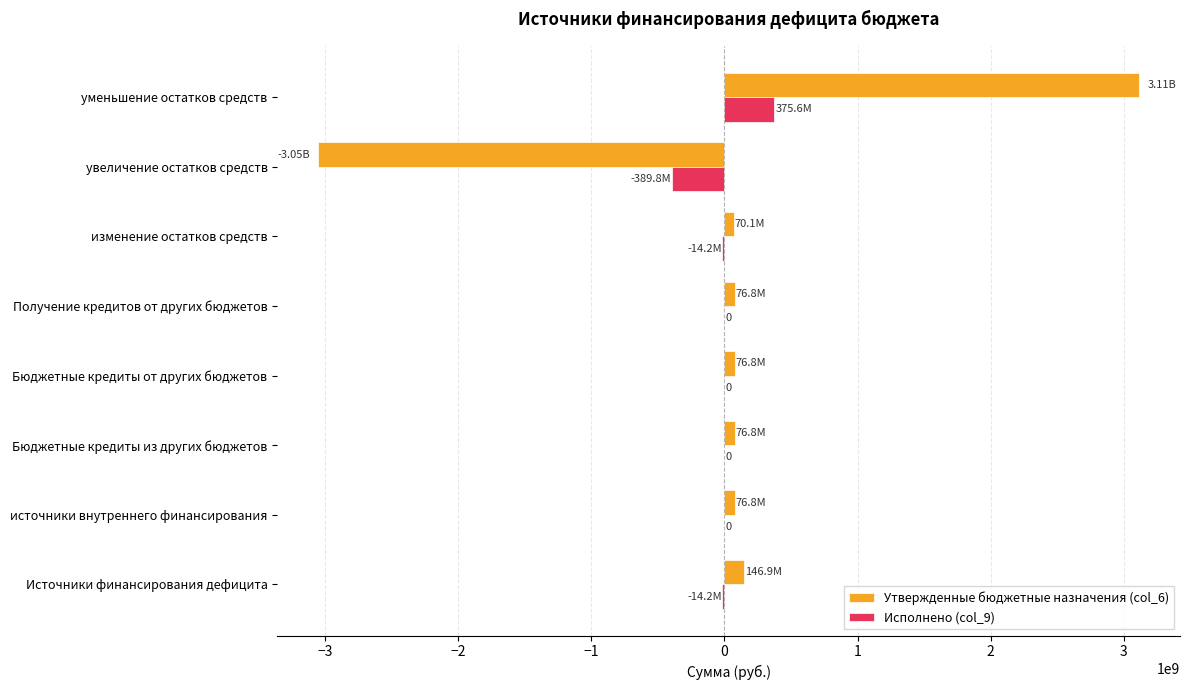

Count the number of data series in this chart.

2